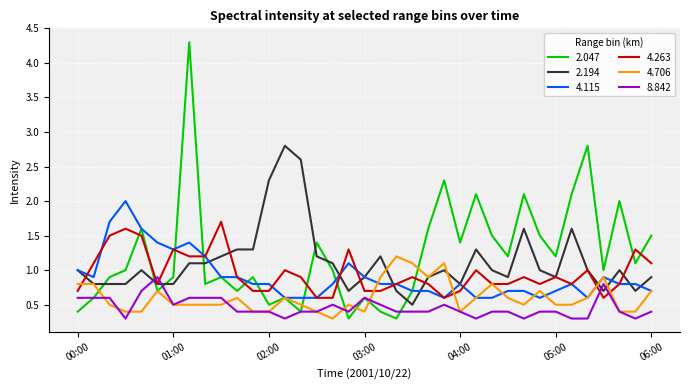

True or false: 2.047 and 4.263 intersect in this chart.

True